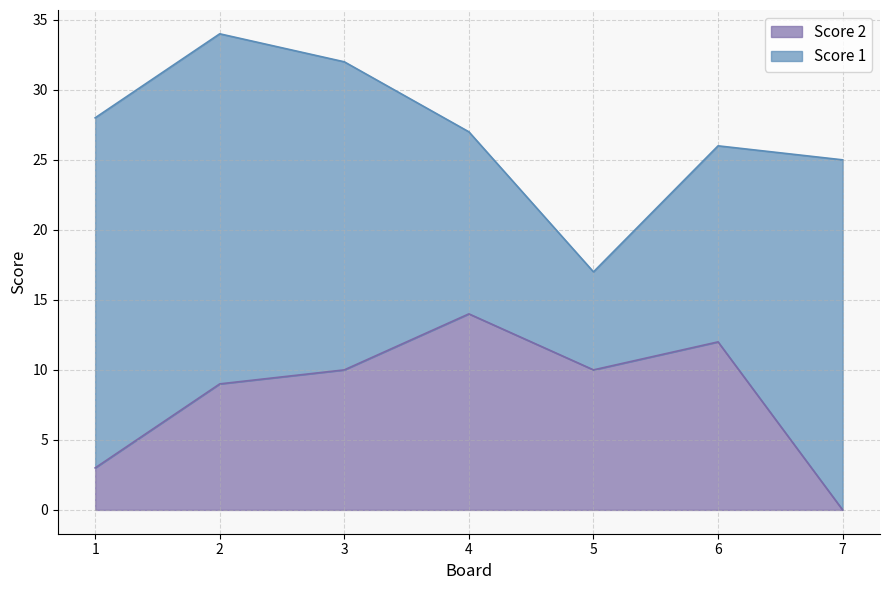

Which label corresponds to the smallest value in the chart?

7